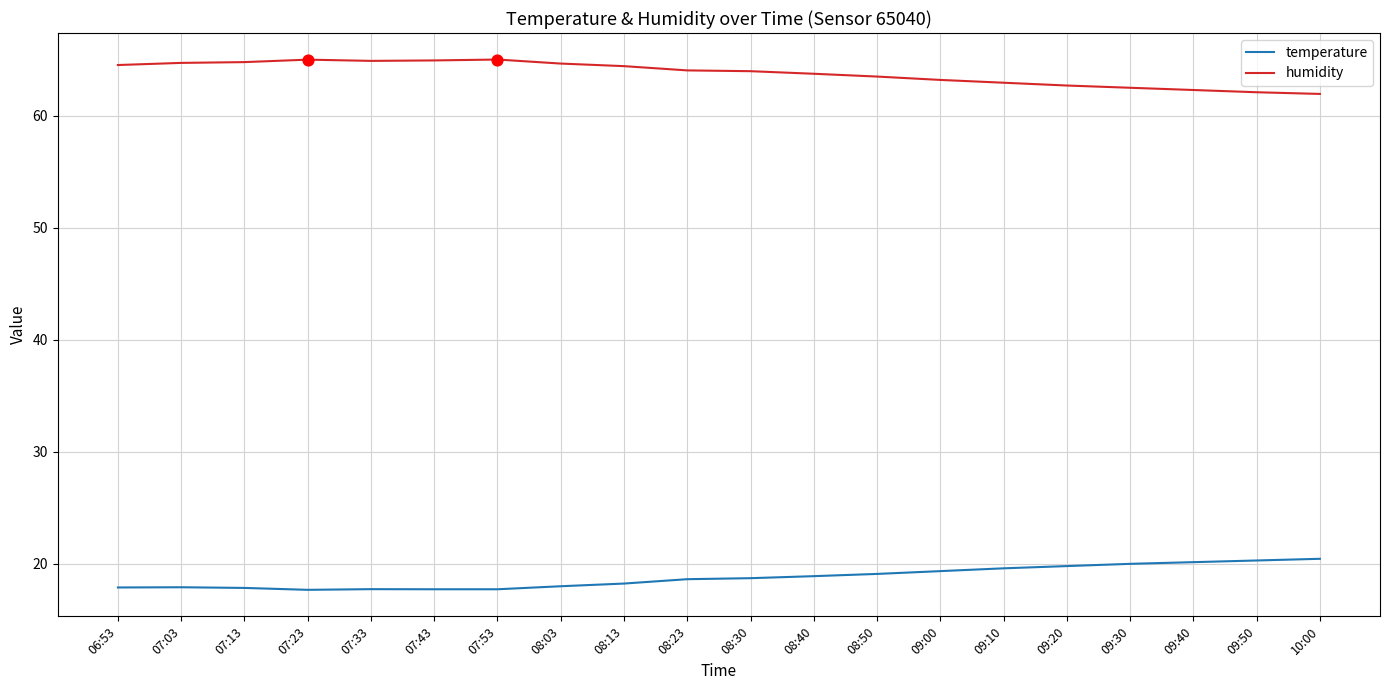

At how many categories does at least one series exceed 56?

20